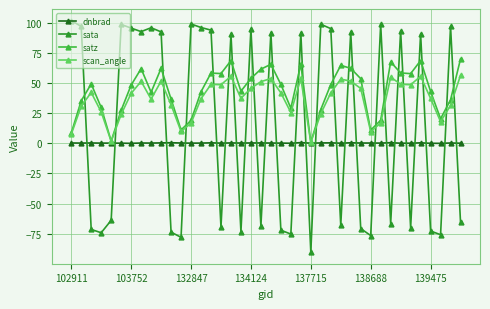

Rank the series by their average value, from highest to lowest.

satz, scan_angle, sata, dnbrad